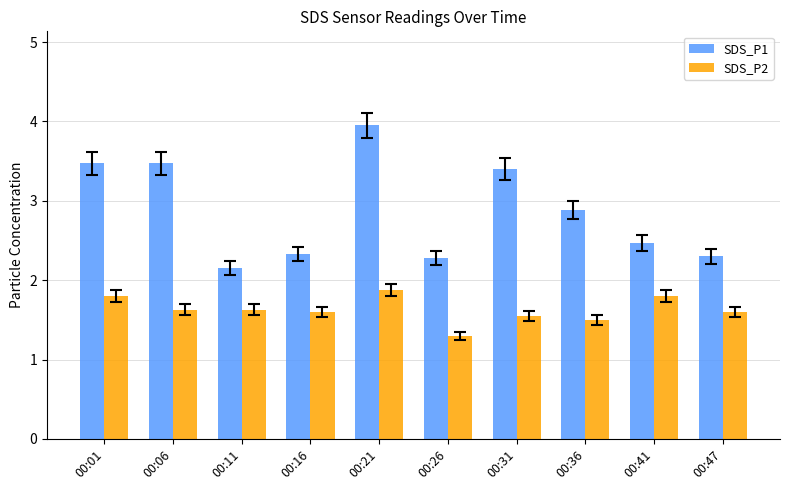

Between 00:06 and 00:36, which series saw the biggest shift?

SDS_P1